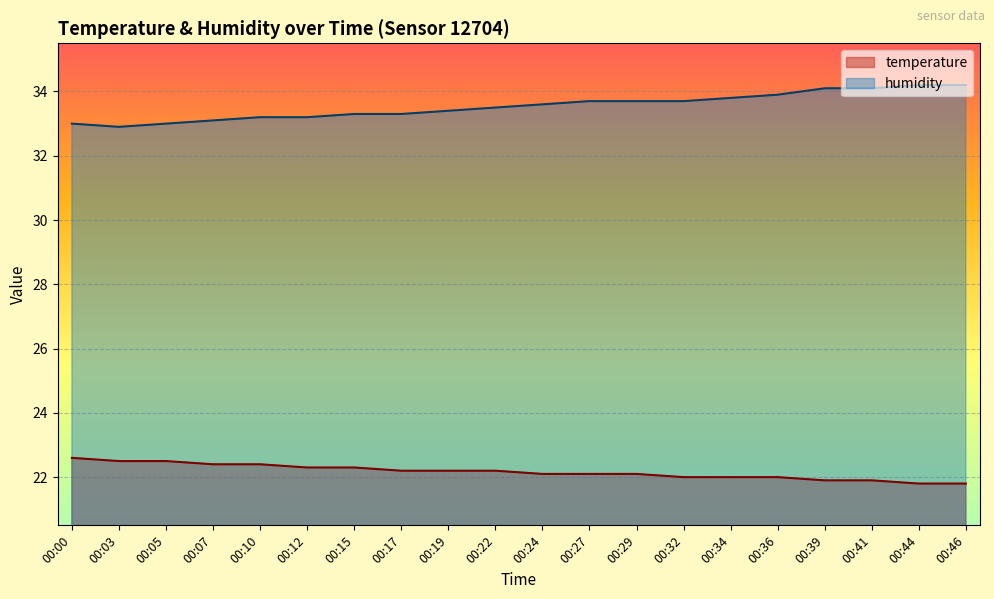

Rank the series by their average value, from lowest to highest.

temperature, humidity